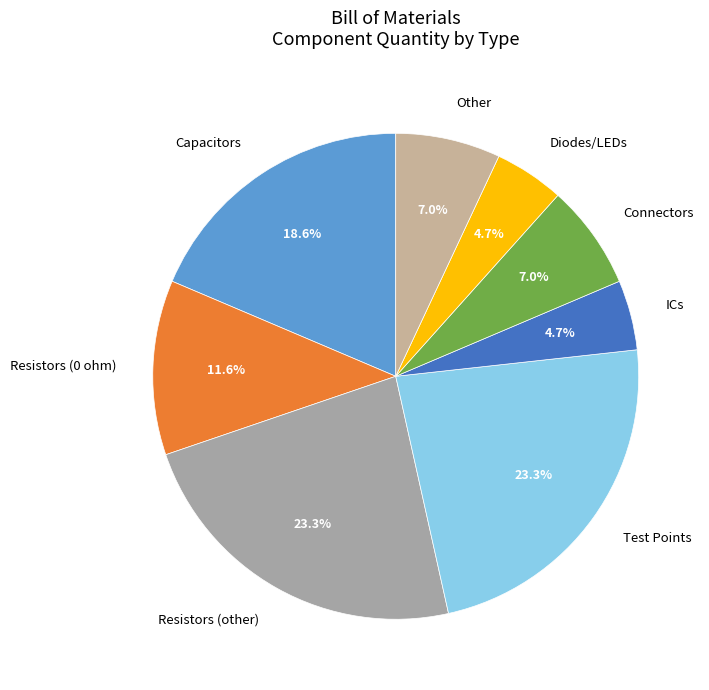

Between Connectors and Diodes/LEDs, which is larger?

Connectors